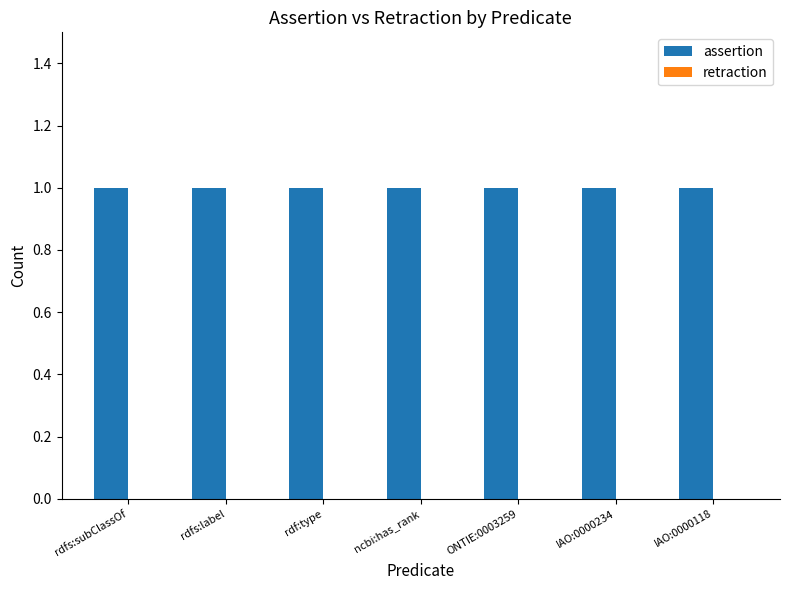

Is it true that retraction equals 0 at IAO:0000118?

True